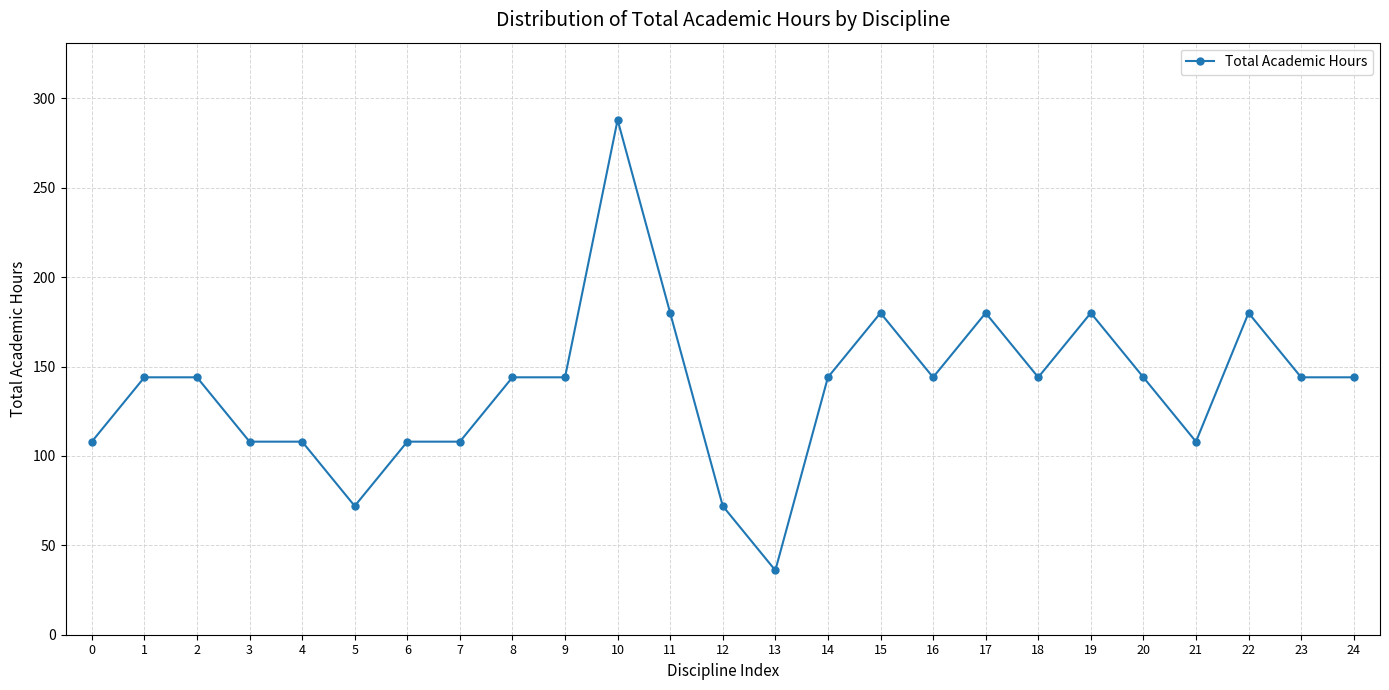

Reading right to left, what are all the values shown in this chart?

24=144	23=144	22=180	21=108	20=144	19=180	18=144	17=180	16=144	15=180	14=144	13=36	12=72	11=180	10=288	9=144	8=144	7=108	6=108	5=72	4=108	3=108	2=144	1=144	0=108